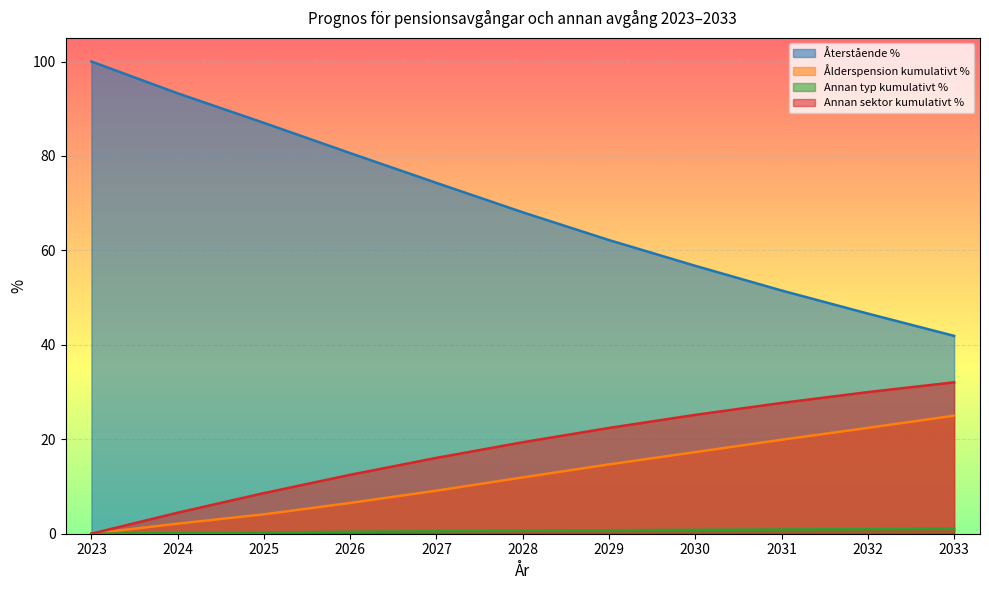

Is the value of Återstående % at 2032 greater than the value of Ålderspension kumulativt % at 2024?

Yes